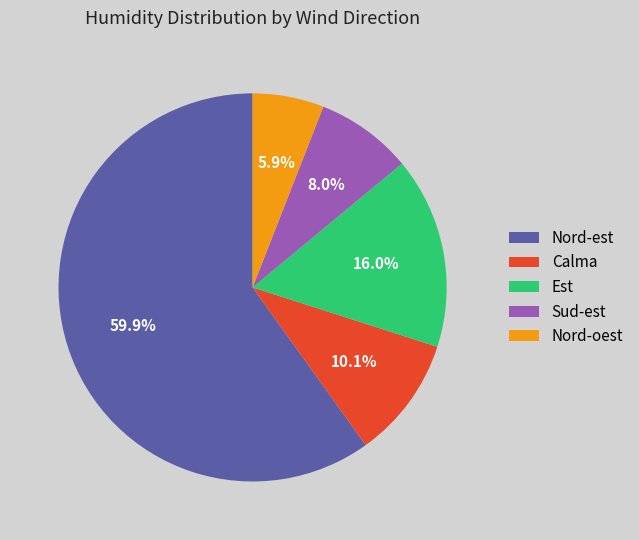

Do Nord-oest and Calma together represent more than half of the pie?

No